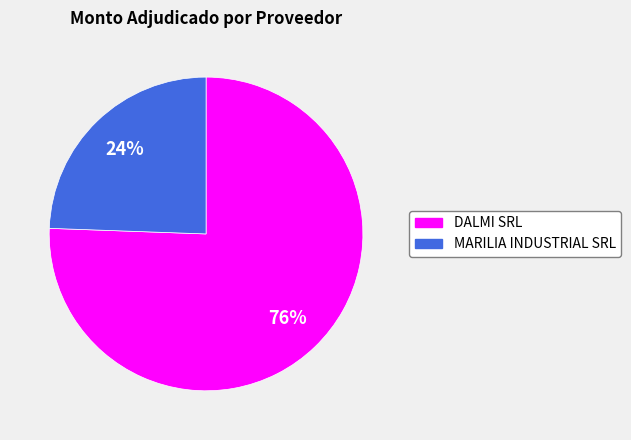

To the nearest percent, what is the average slice percentage?

50%